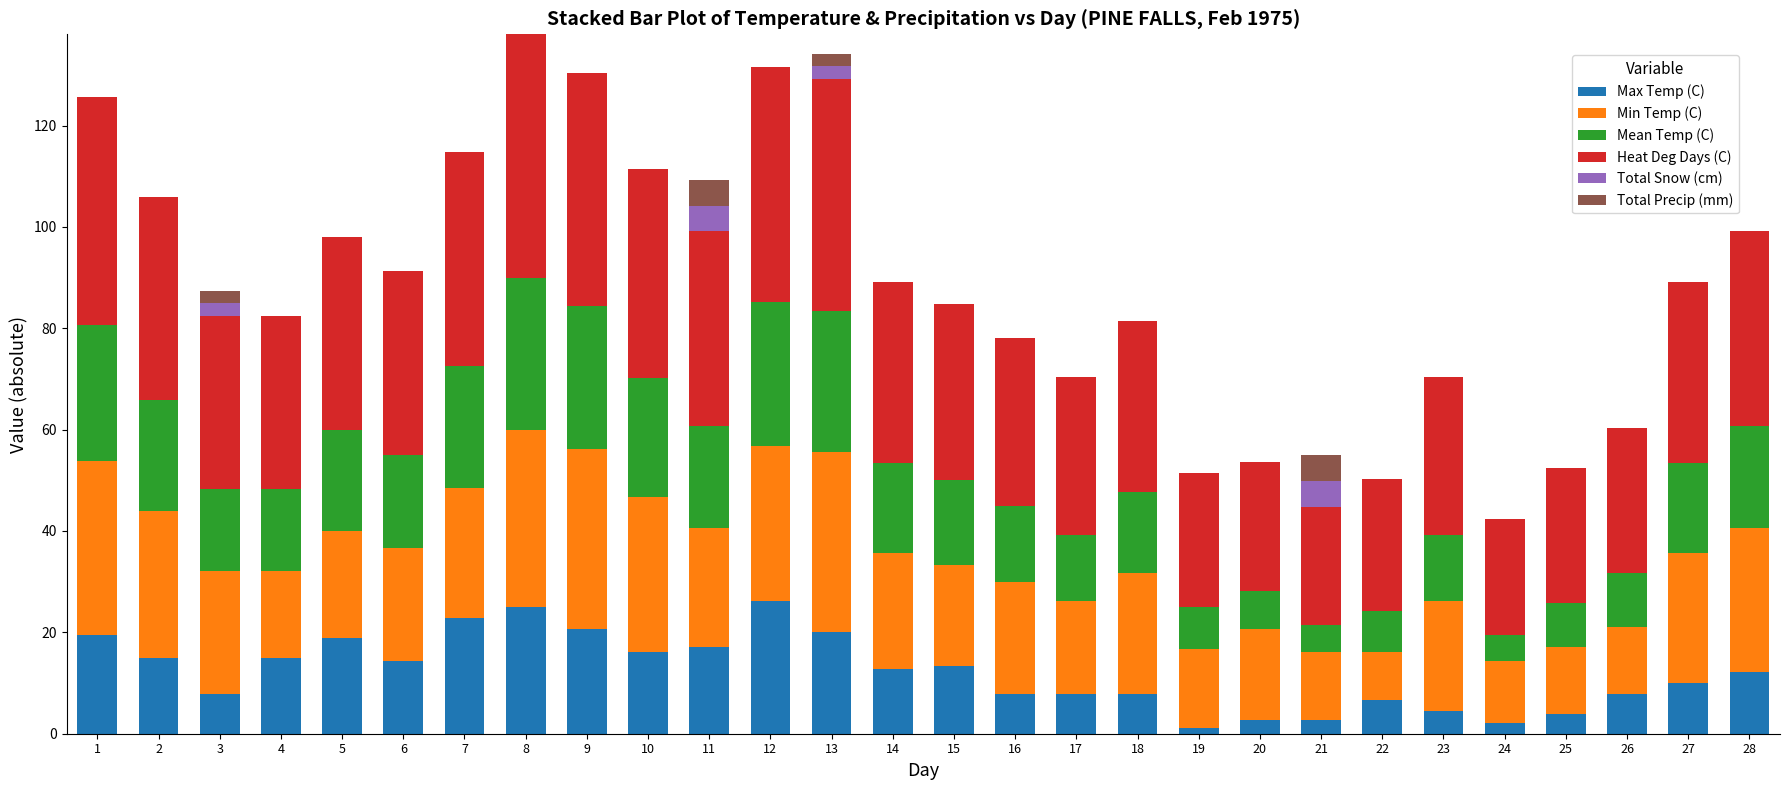

Is it true that Max Temp (C) equals 6.6 at 6?

False